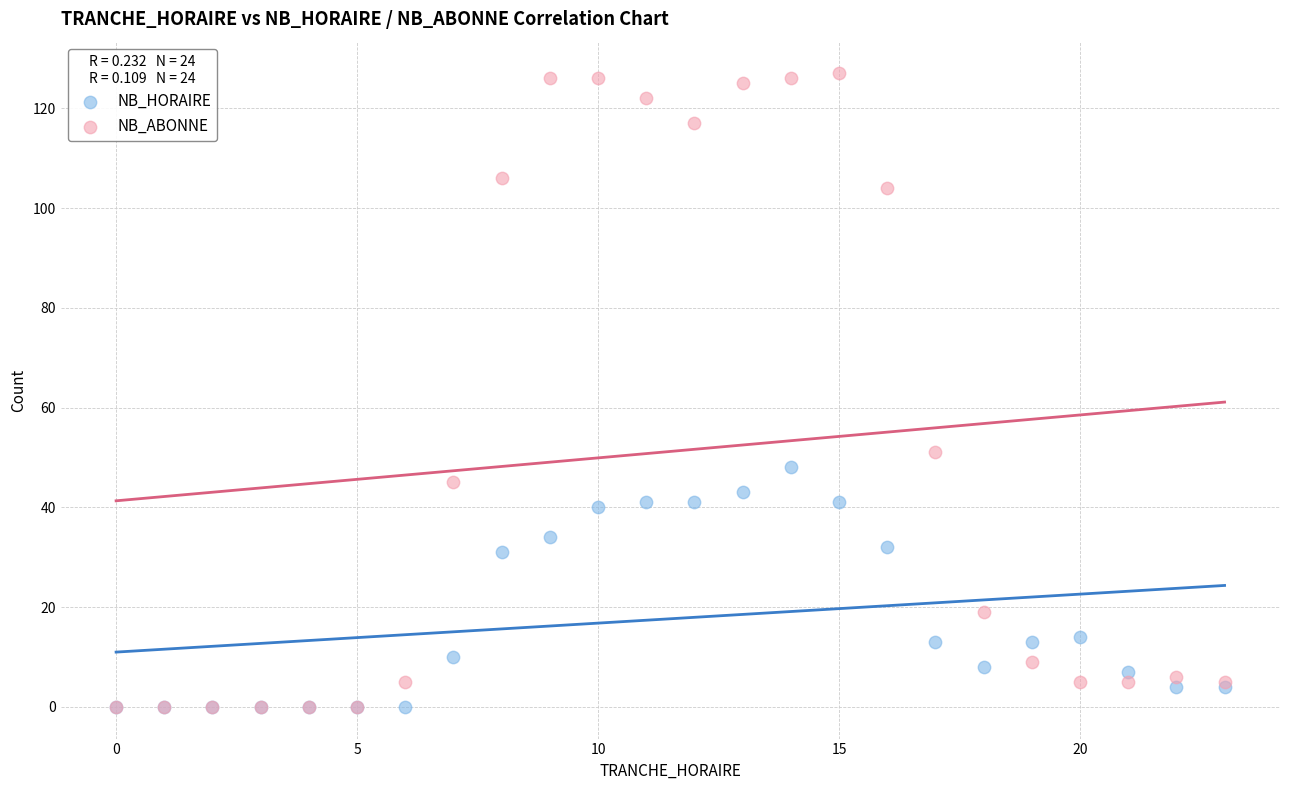

In the NB_HORAIRE series, what Y value is closest to 24?

31